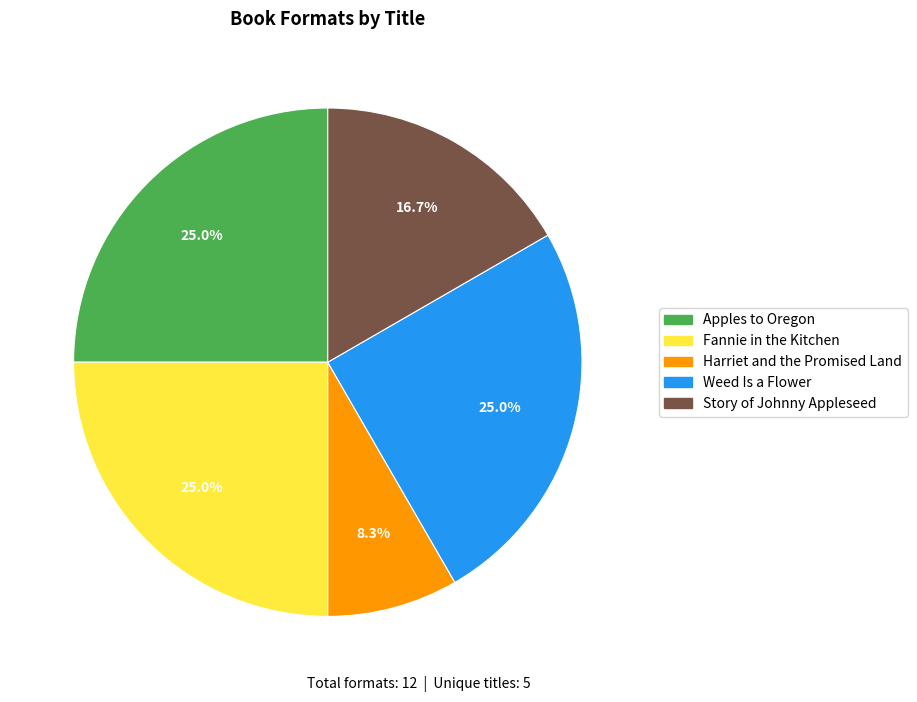

What percentage do Harriet and the Promised Land and Fannie in the Kitchen together represent?

33.3%